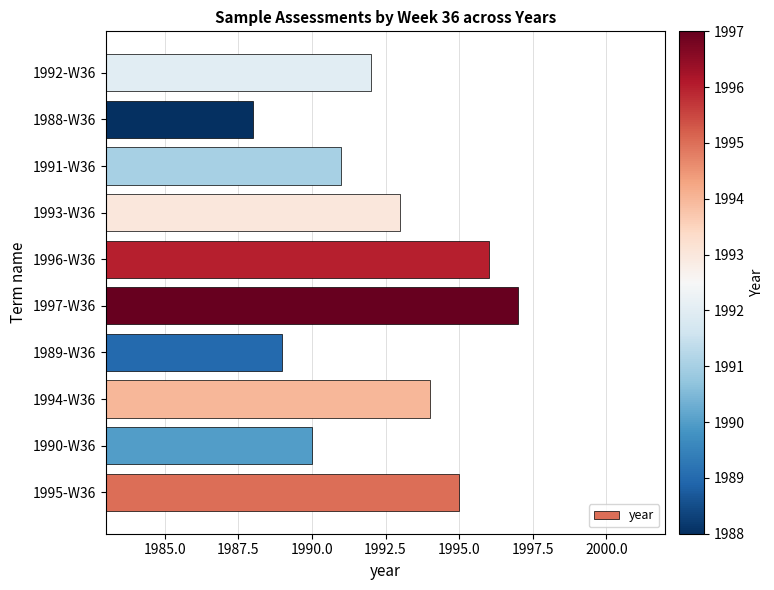

What is the ratio of the value at 1992-W36 to the value at 1991-W36?

1.0